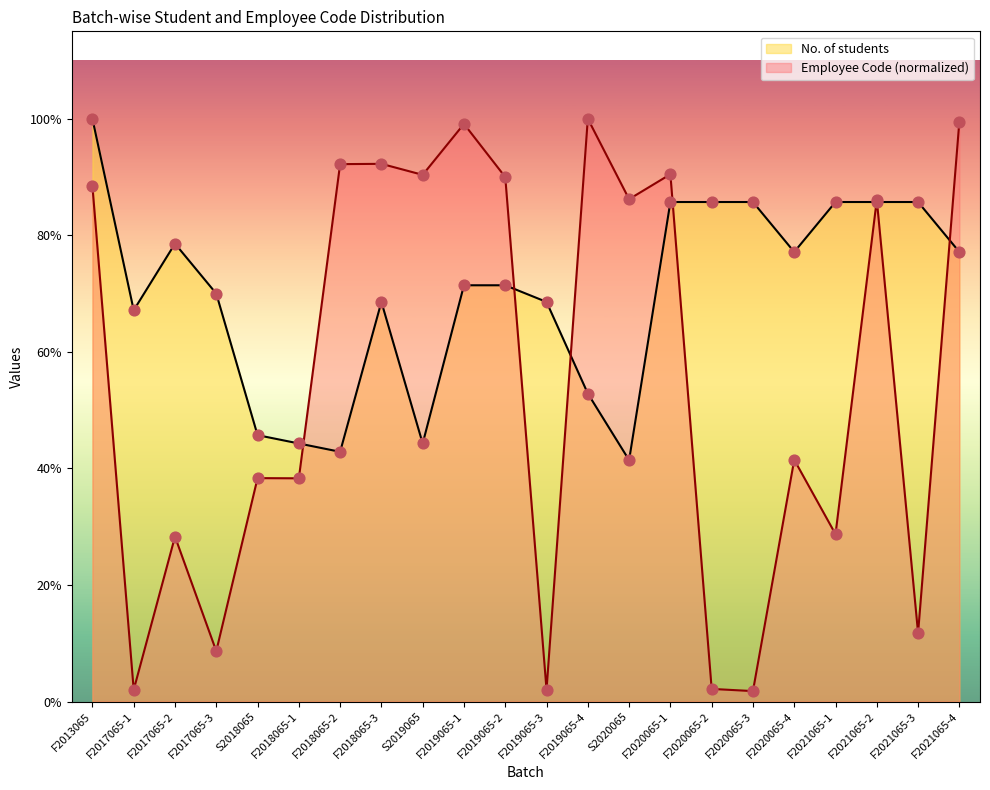

Which series reaches the minimum Y coordinate?

Employee Code